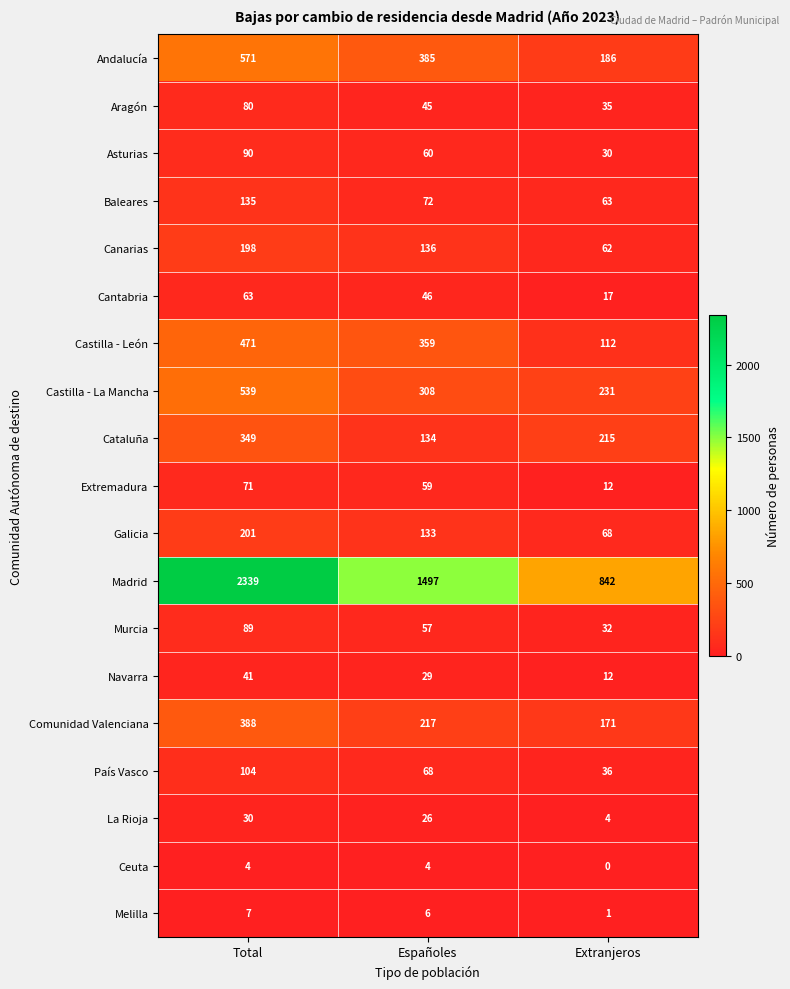

What is the difference between the second highest and minimum values in the Navarra series?

17